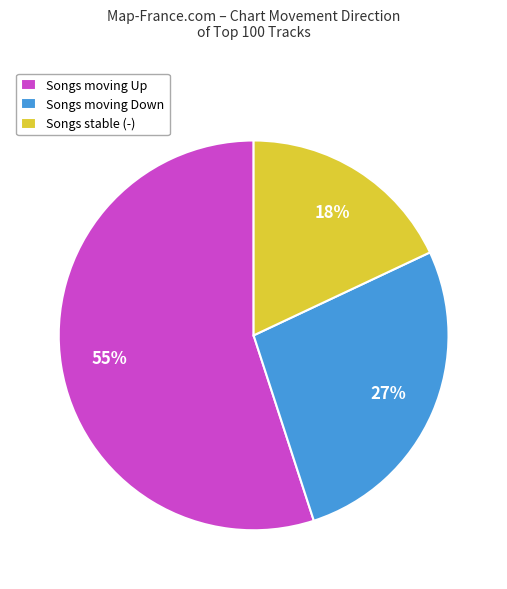

What is the ratio of the value at Songs moving Up to the value at Songs moving Down?

2.0